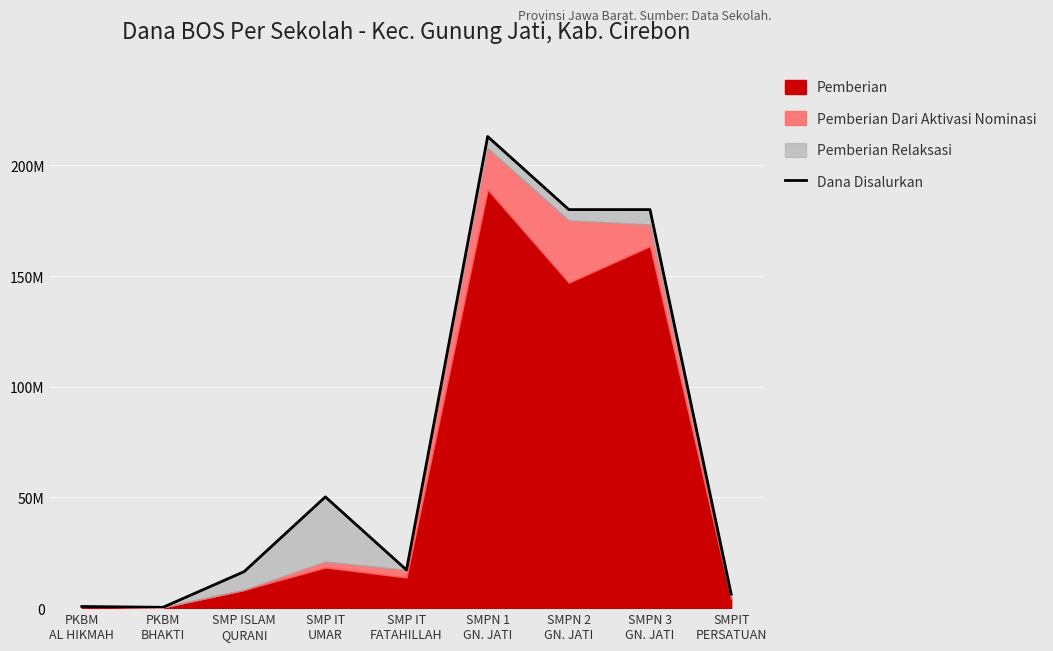

Approximately how many times larger is the value at SMPN 1
GN. JATI compared to SMP IT
FATAHILLAH?

12.3